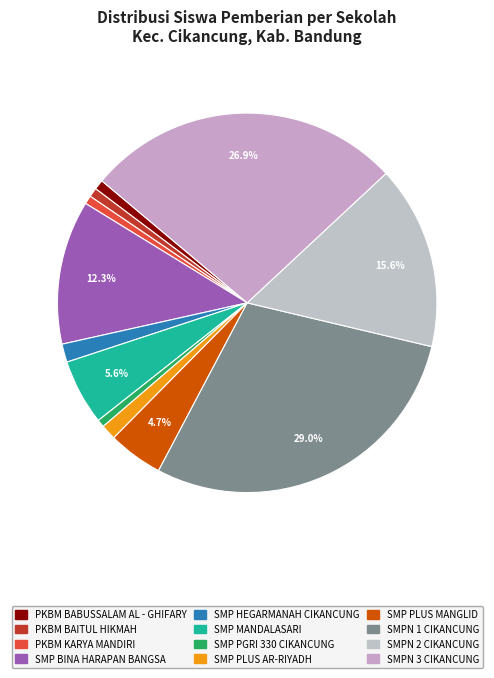

To the nearest percent, what percentage of the pie is SMPN 1 CIKANCUNG?

29%